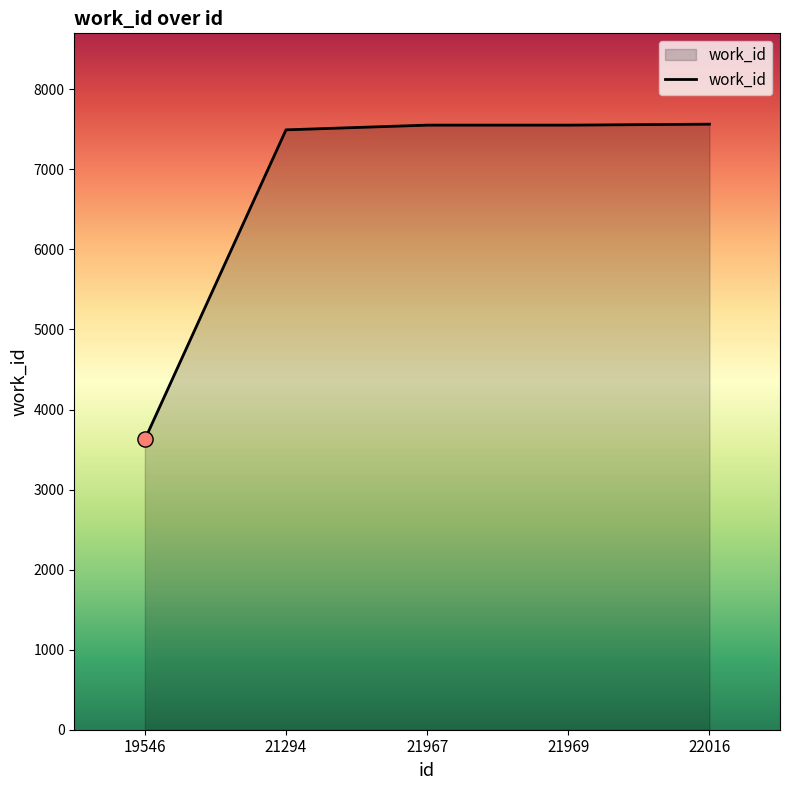

What is the ratio of the value at 19546 to the value at 21967?

0.5